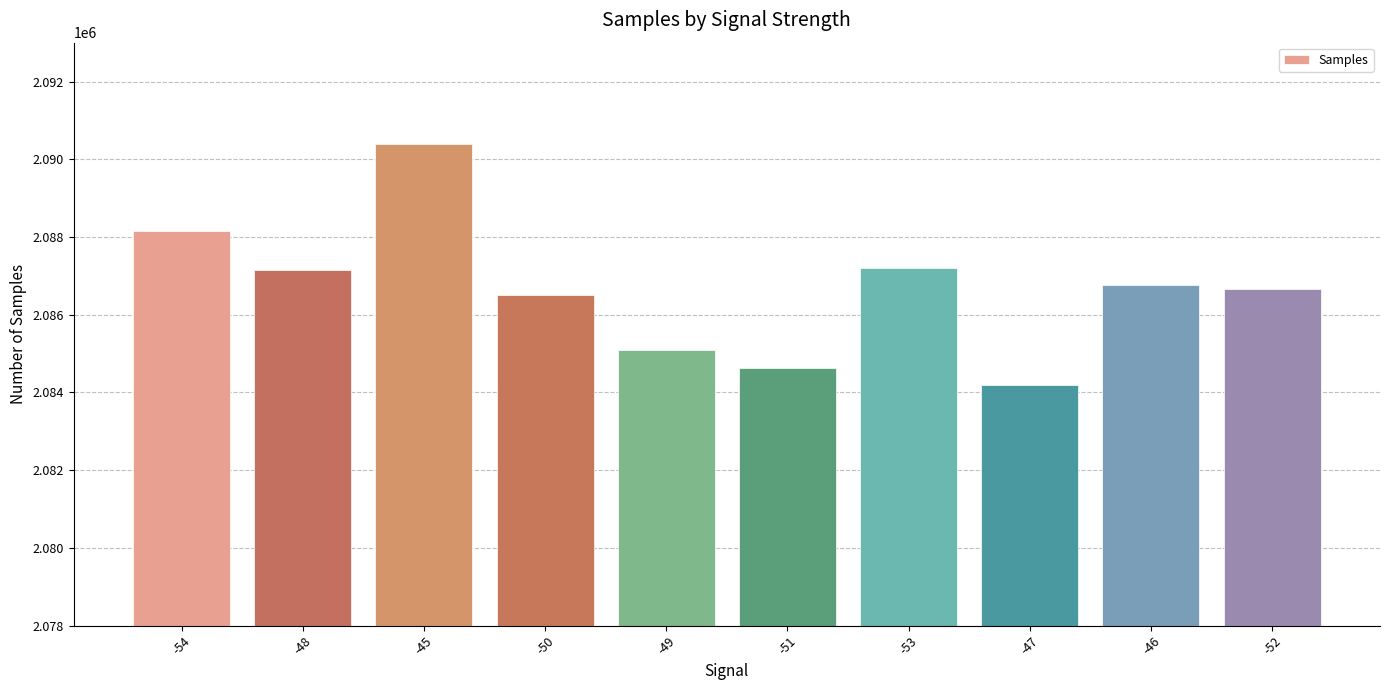

The value at -51 is 2084627. True or false?

True